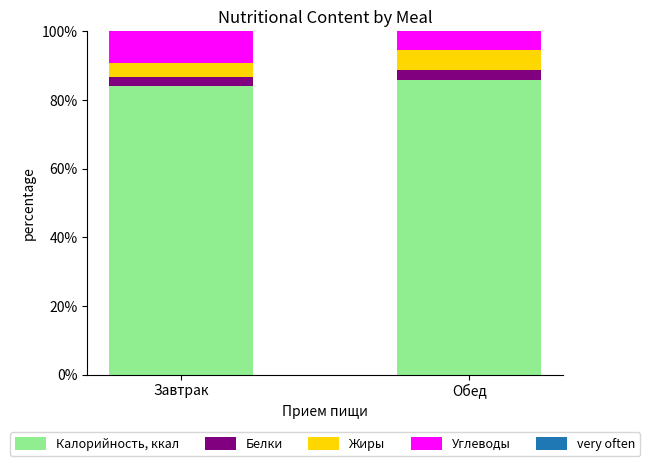

What is the approximate value of Калорийность, ккал at Завтрак?

84.1